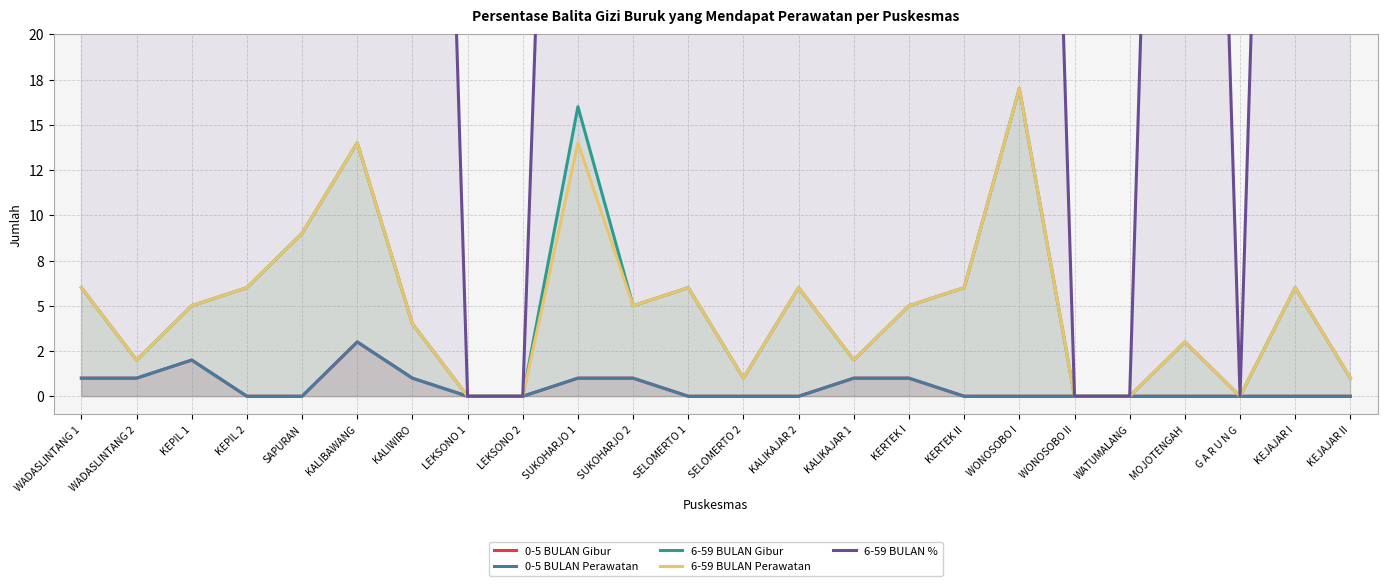

Which series has the widest spread of values?

6-59 BULAN %